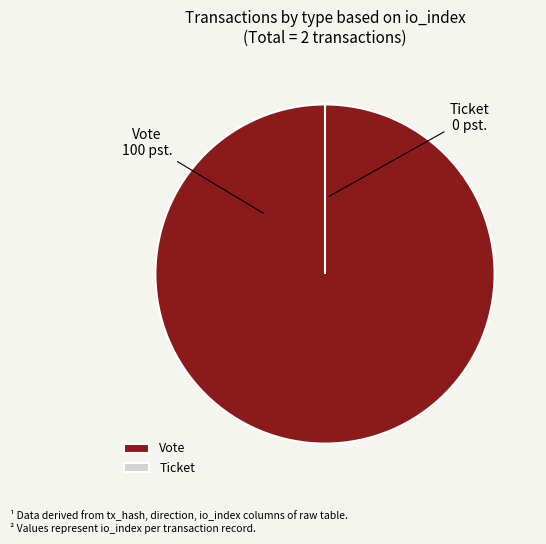

Which category has the smallest portion of the pie?

Ticket